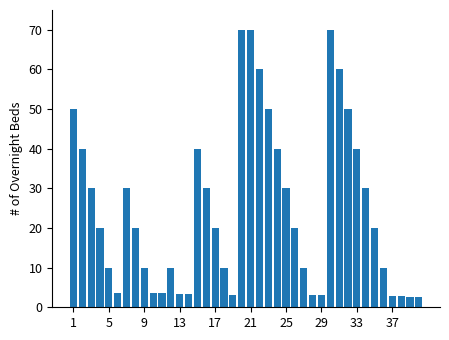

What is the difference between the maximum and minimum values?

67.4